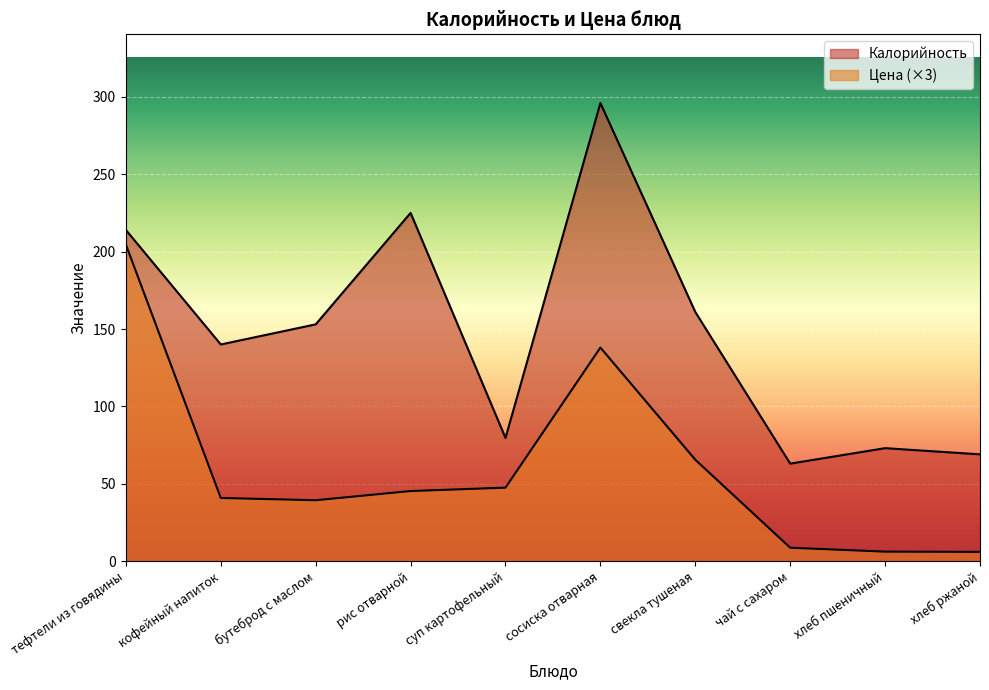

True or false: Калорийность and Цена intersect in this chart.

False